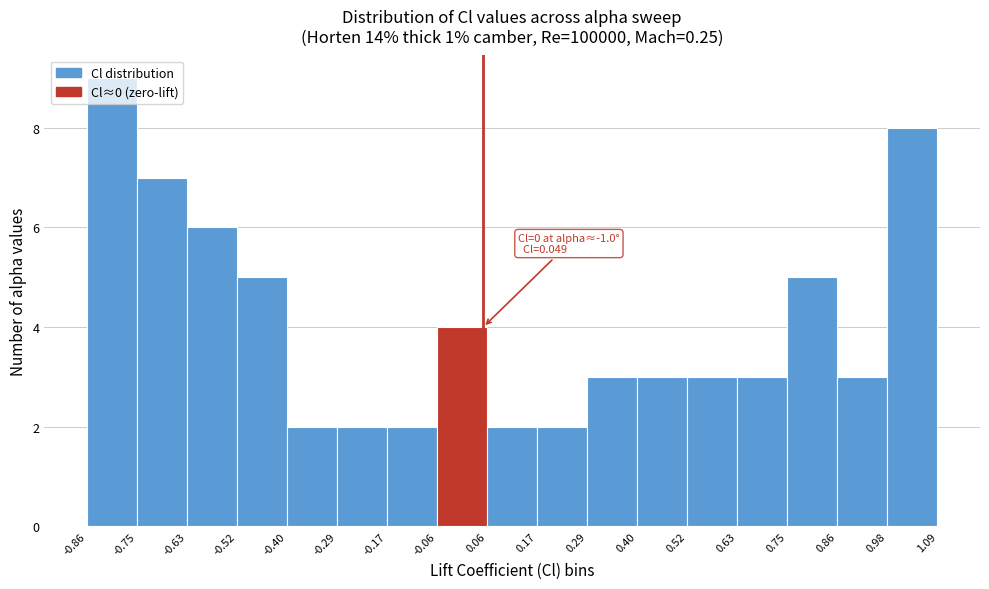

Which range on the x-axis has the tallest bar?

-0.86 to -0.75